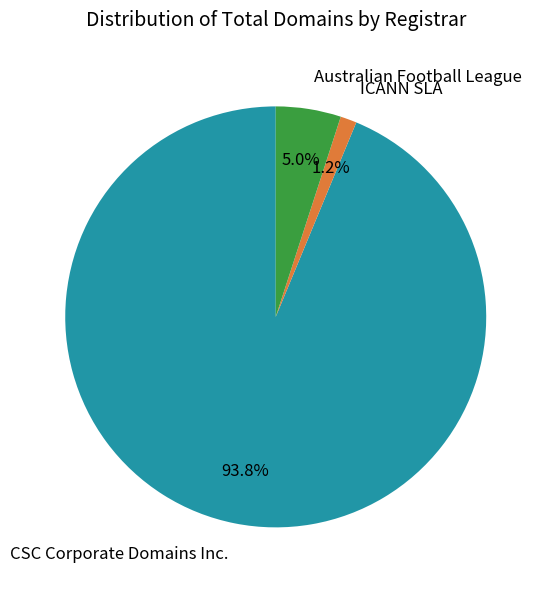

Count the number of slices in the pie.

3